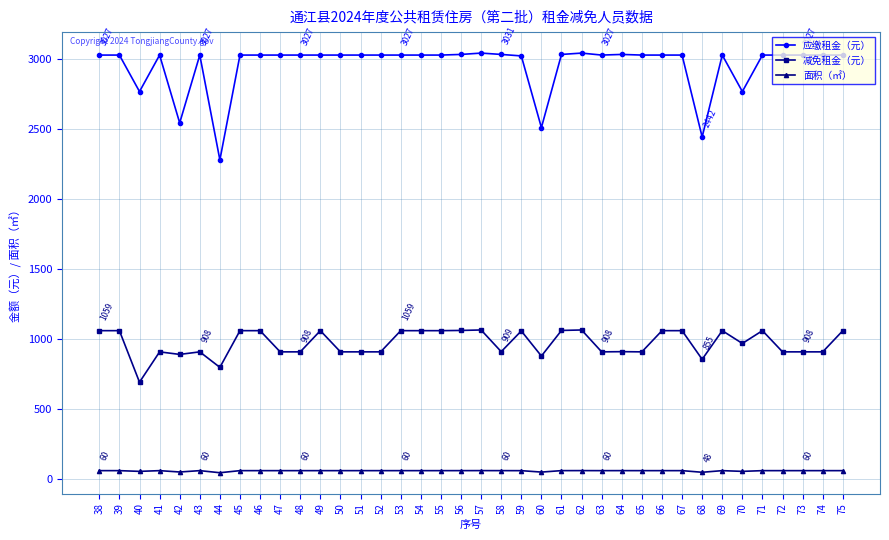

Rank the series at 38 from lowest to highest value.

面积（㎡）, 减免租金（元）, 应缴租金（元）